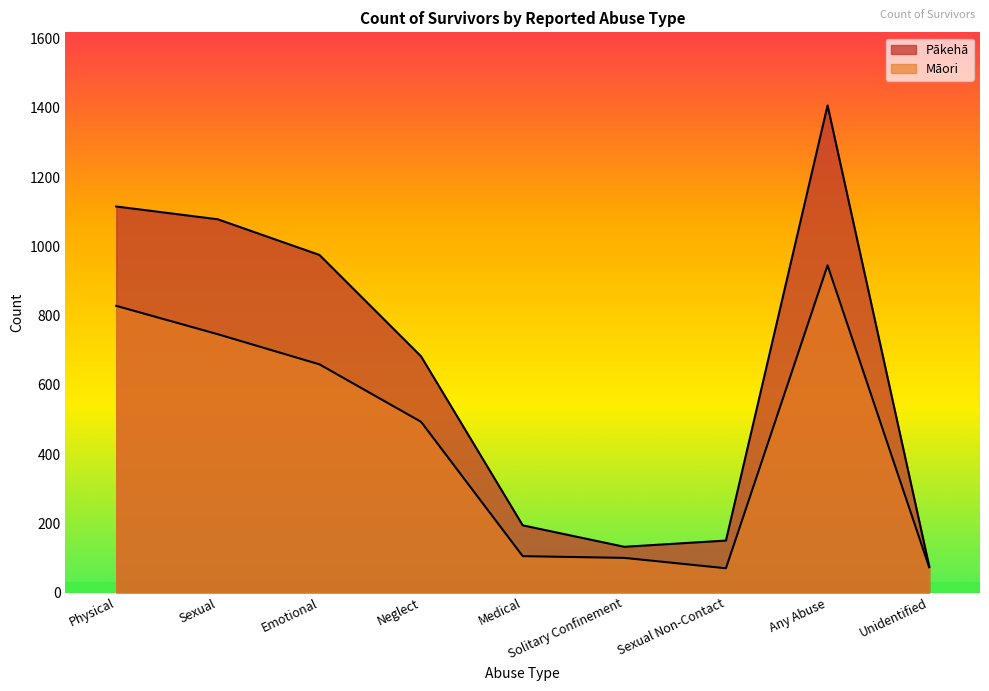

What is the label of the 5th point from the left?

Medical